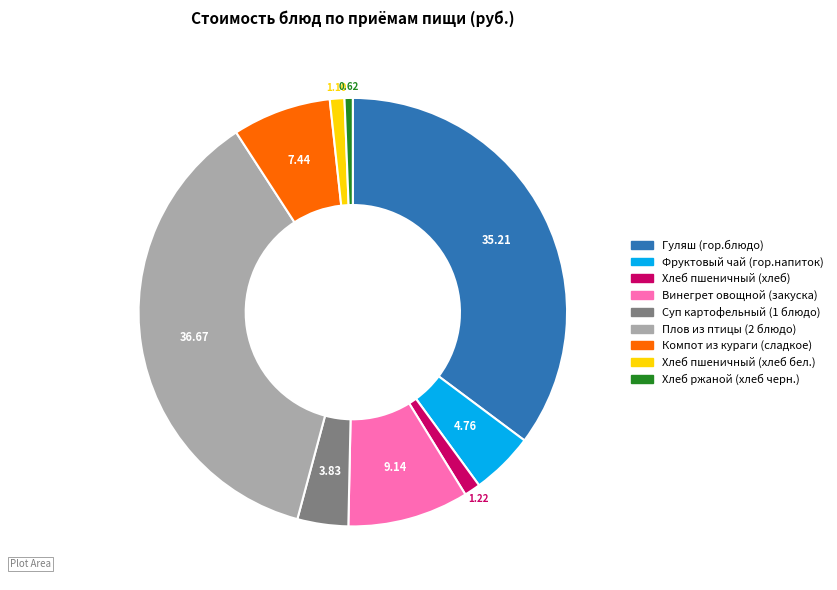

Do Плов из птицы (2 блюдо) and Винегрет овощной (закуска) together represent more than half of the pie?

No